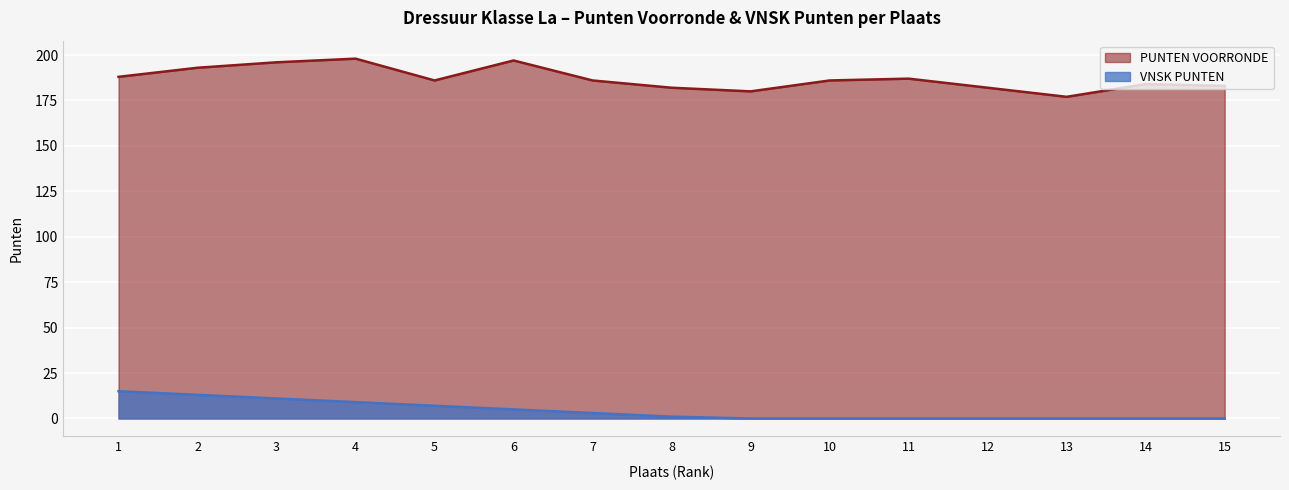

In PUNTEN VOORRONDE, how many points are lower than both neighbors (excluding endpoints)?

3